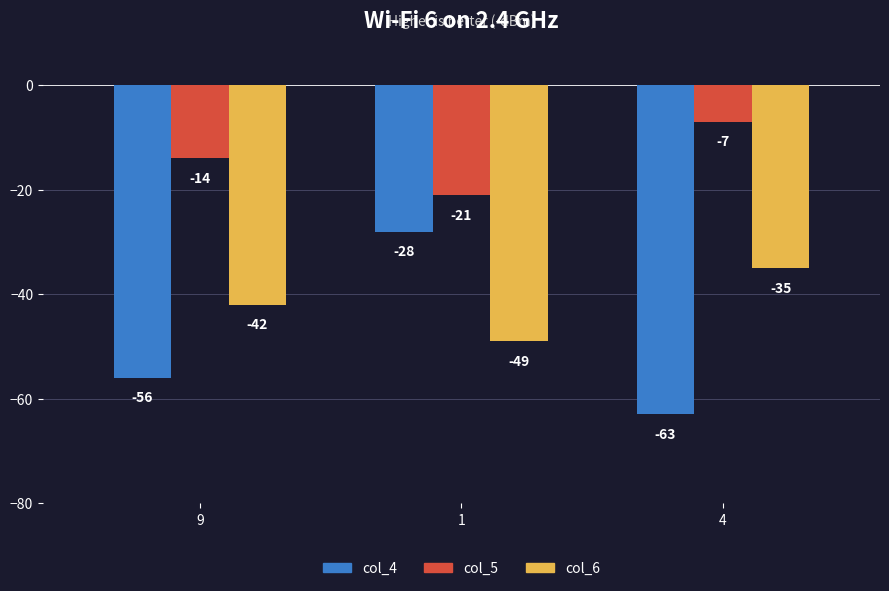

Count the number of categories in the chart.

3